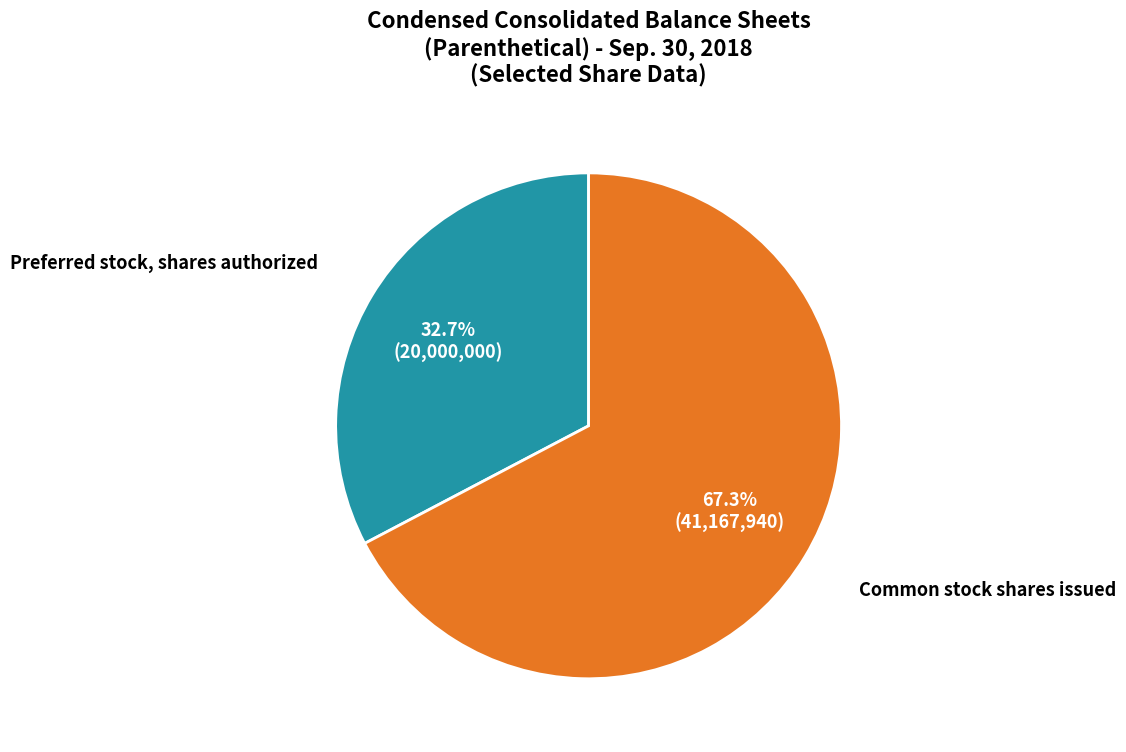

Approximately how many times larger is the value at Preferred stock, shares authorized compared to Common stock shares issued?

0.5